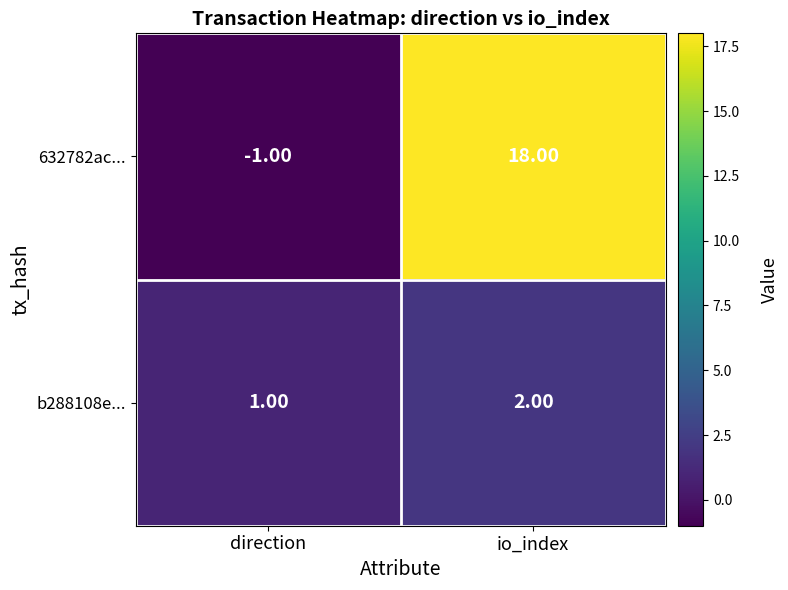

Which series has the largest range (max minus min)?

632782ac...